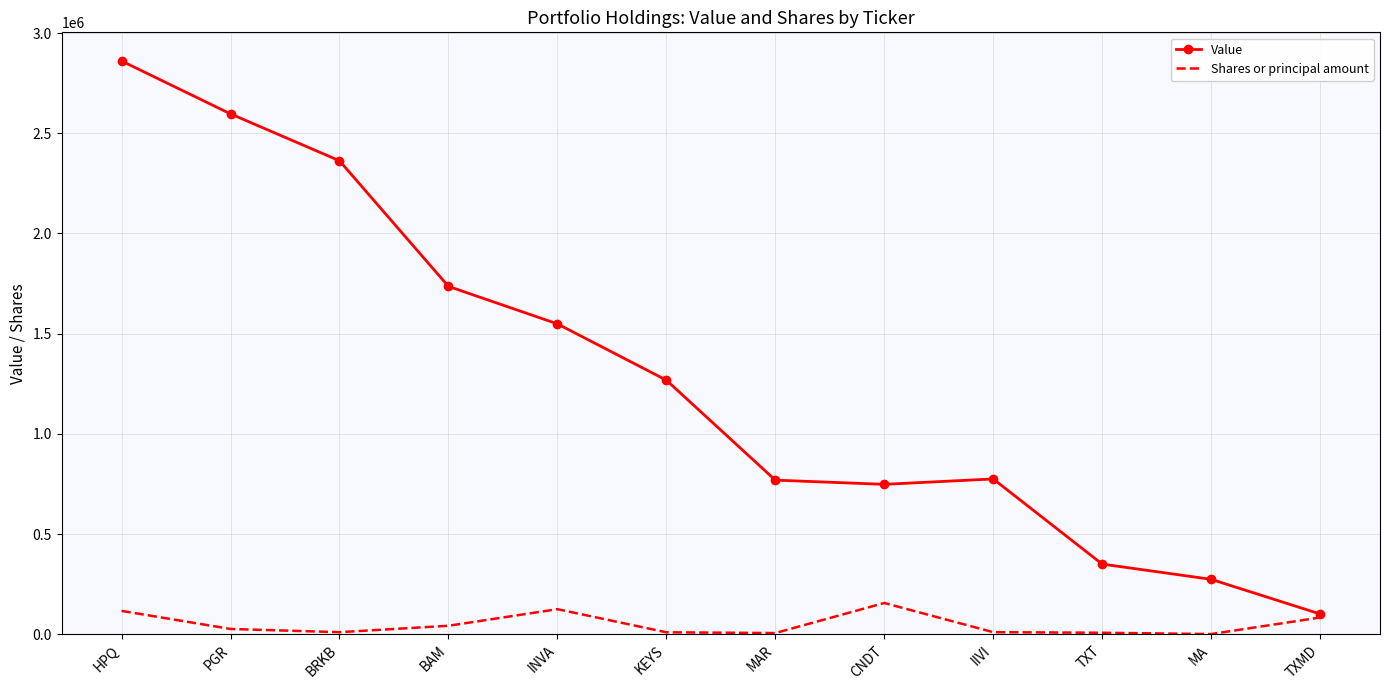

Which series has the largest total across all categories?

Value